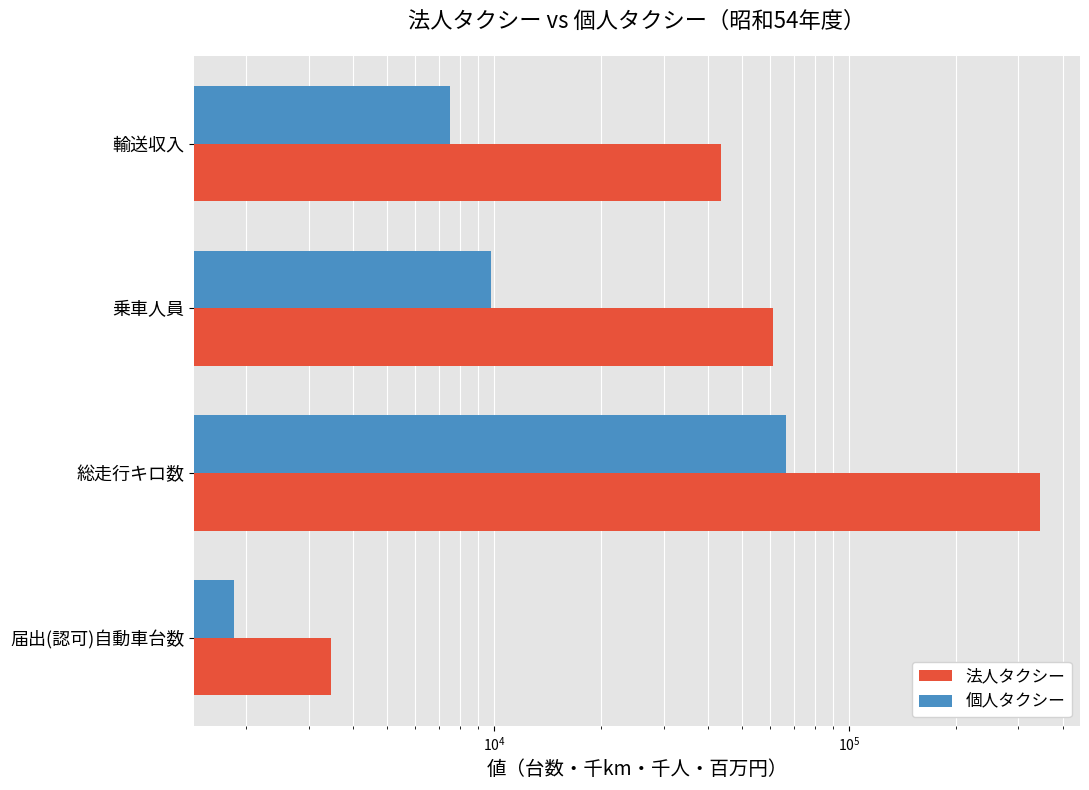

Are the bars grouped side by side (vs. stacked)?

Yes